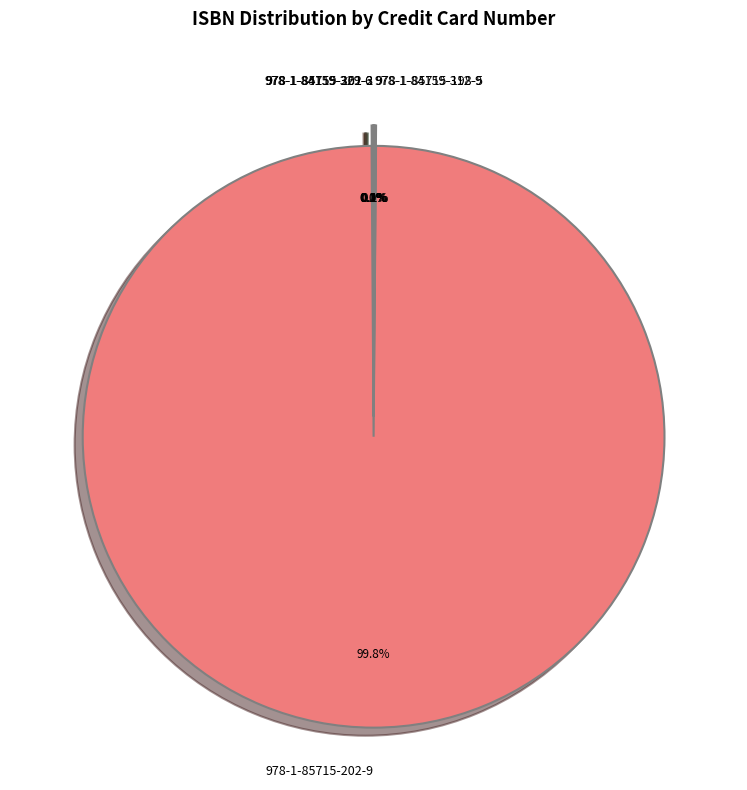

What is the majority slice?

978-1-85715-202-9